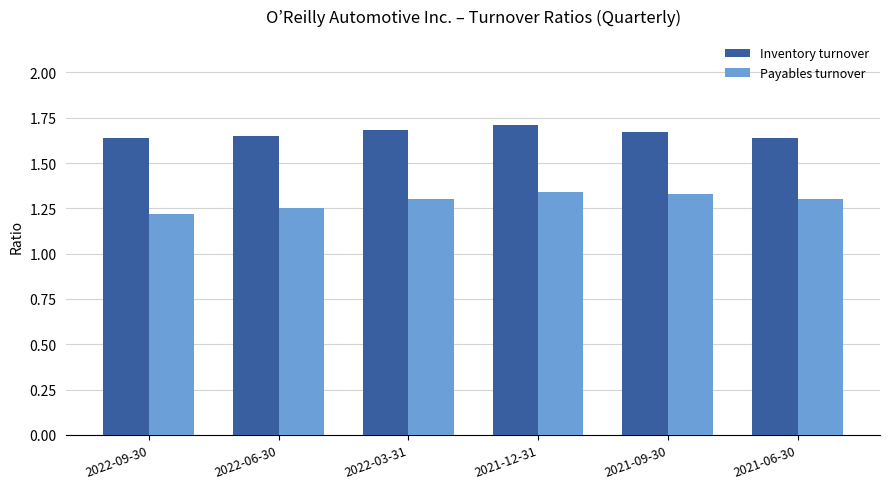

How many Payables turnover values are between 1 and 2?

6